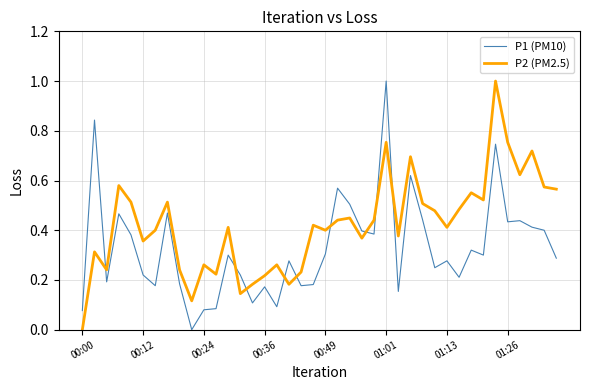

Which series ends up on top after the final intersection of P2 (PM2.5) and P1 (PM10)?

P2 (PM2.5)